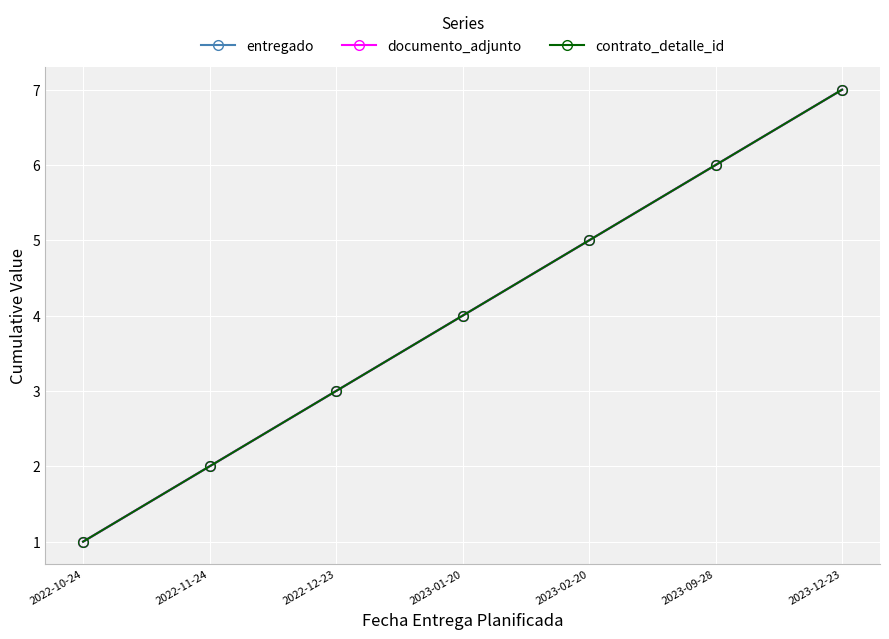

What is the sum of the contrato_detalle_id values at 2022-12-23 and 2023-01-20?

7